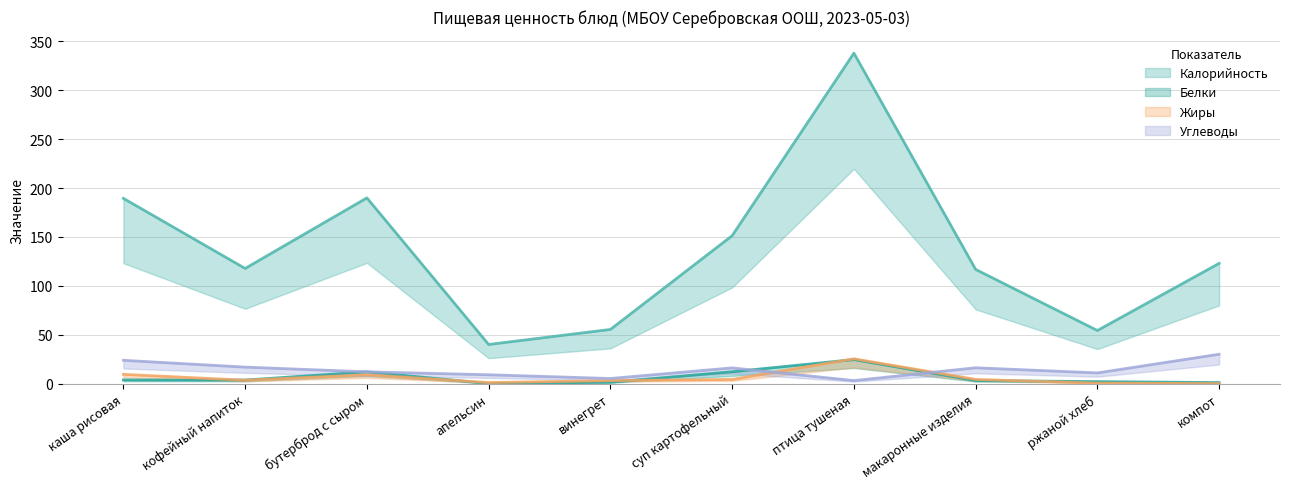

What is the difference between the second highest and second lowest values in the Калорийность series?

135.7